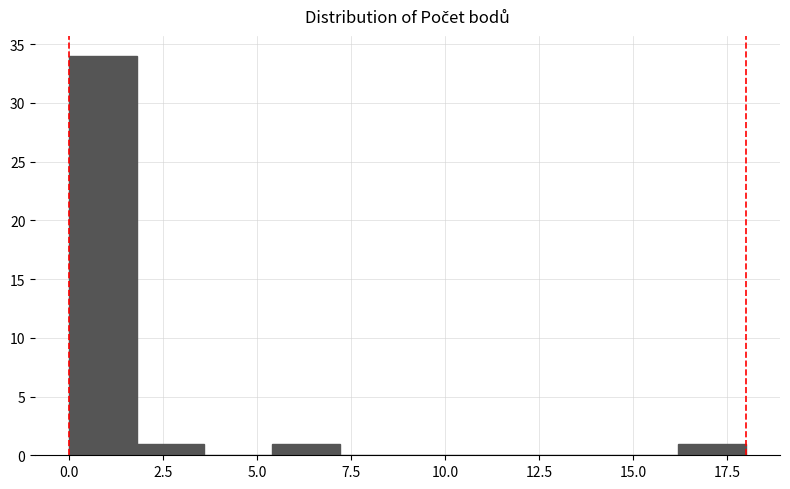

Around what value on the x-axis is the tallest bar? Give the approximate position of its centre, as read against the axis.

1.0